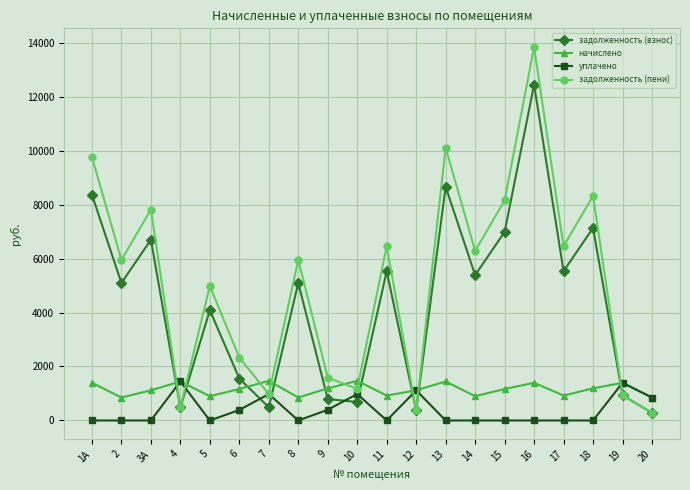

What is the highest value of the задолженность (взнос) series?

12440.4